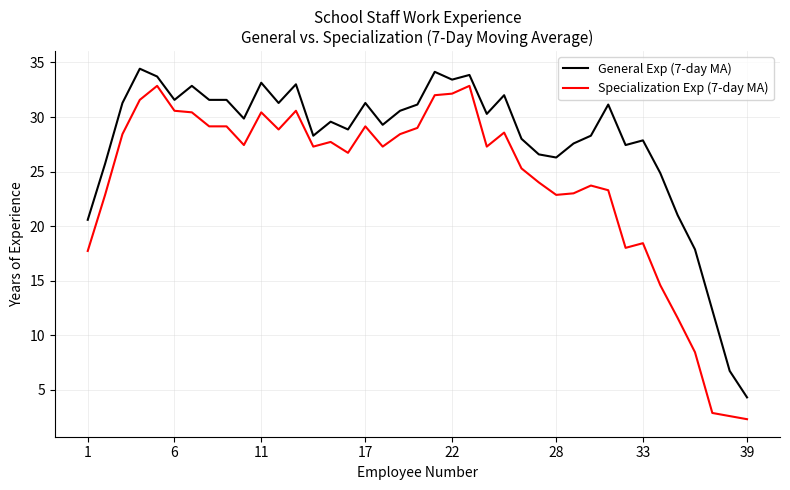

True or false: General Exp (7-day MA) and Specialization Exp (7-day MA) cross at least once.

False